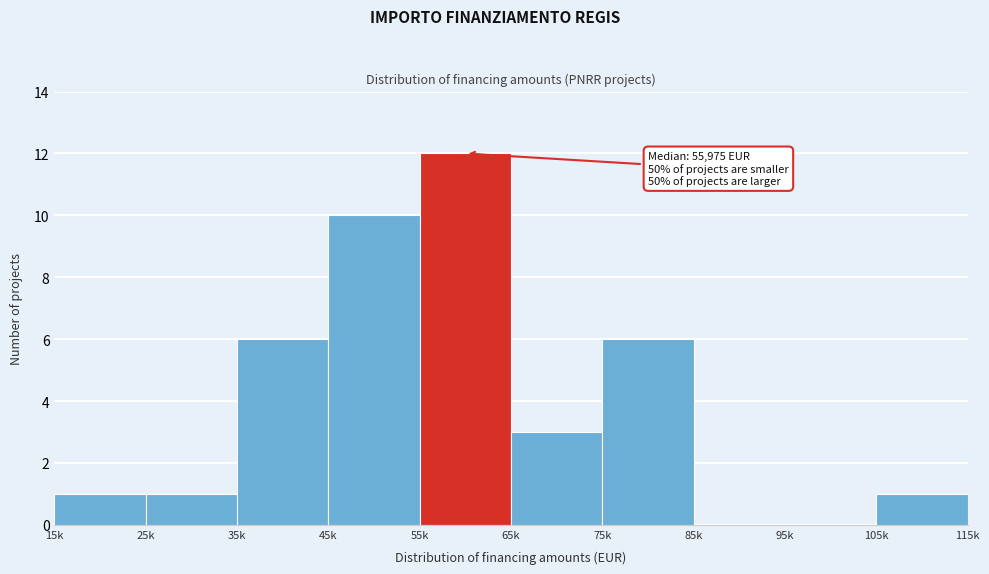

Reading left to right, transcribe all the data shown in this chart.

15k=1	25k=1	35k=6	45k=10	55k=12	65k=3	75k=6	85k=0	95k=0	105k=1